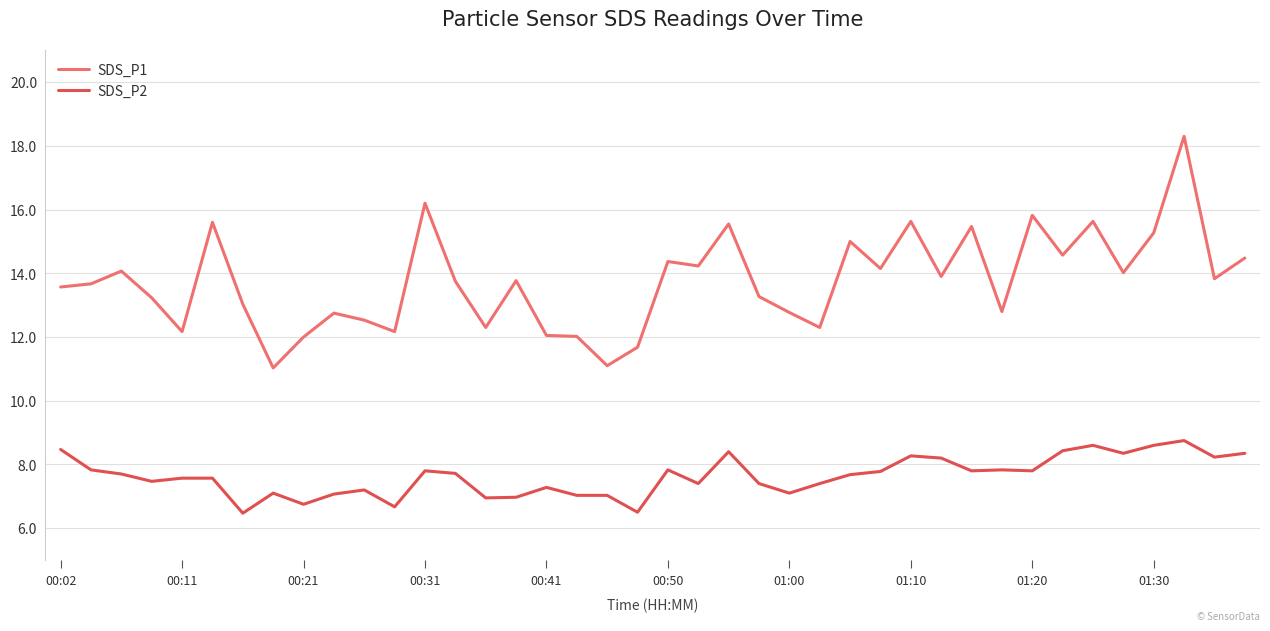

What is the smallest value displayed?

6.5